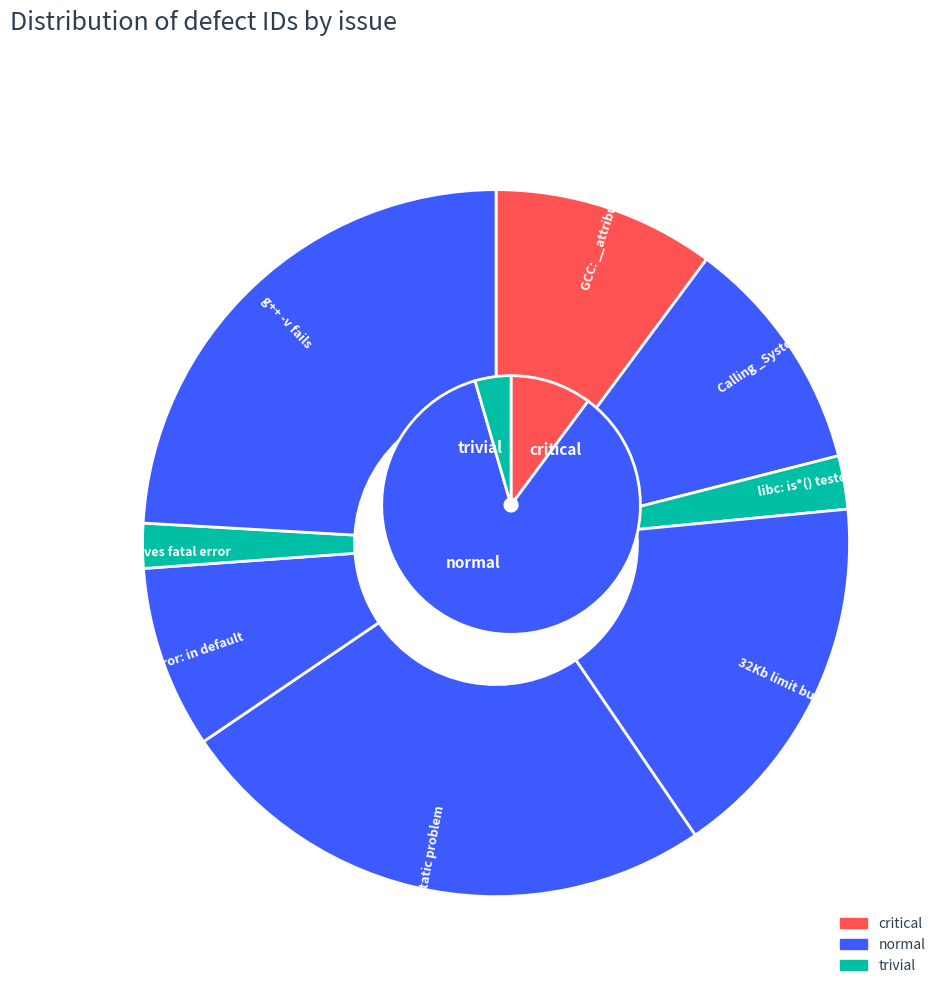

Rank the categories by value from lowest to highest.

using gcc -h* gives fatal error, libc: is*() testcase, gcc: internal compiler error: in default, GCC: __attribute__((__system__)) loses, Calling _System functions with callback, 32Kb limit building .dll files, g++ -v fails, -static problem